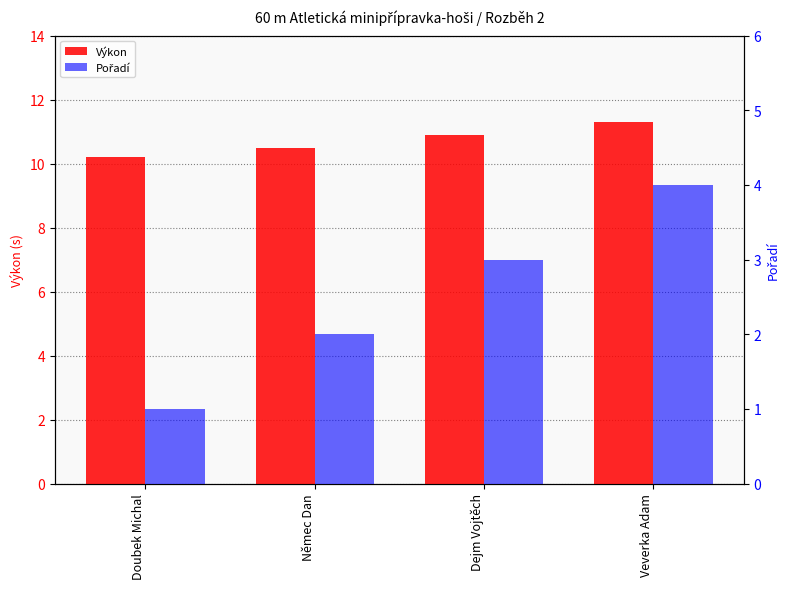

What is the greatest value displayed?

11.3